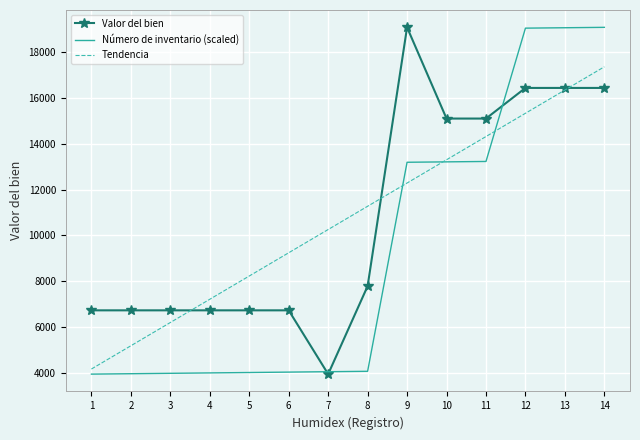

What is the difference between the maximum and second lowest values in the Número de inventario (scaled) series?

15120.4